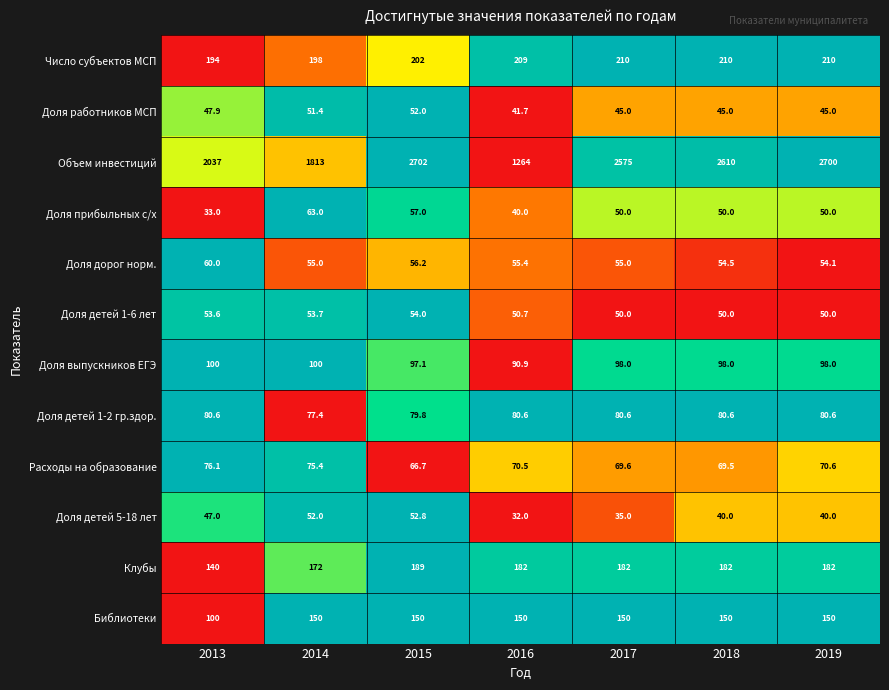

Is the value of Доля дорог норм. at 2014 greater than the value of Доля работников МСП at 2015?

Yes